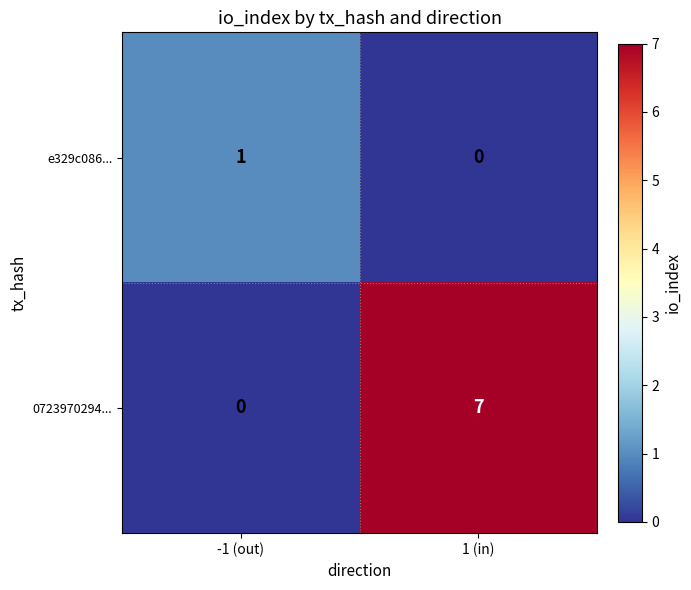

The e329c086... series shows 0 at 1 (in). True or false?

True